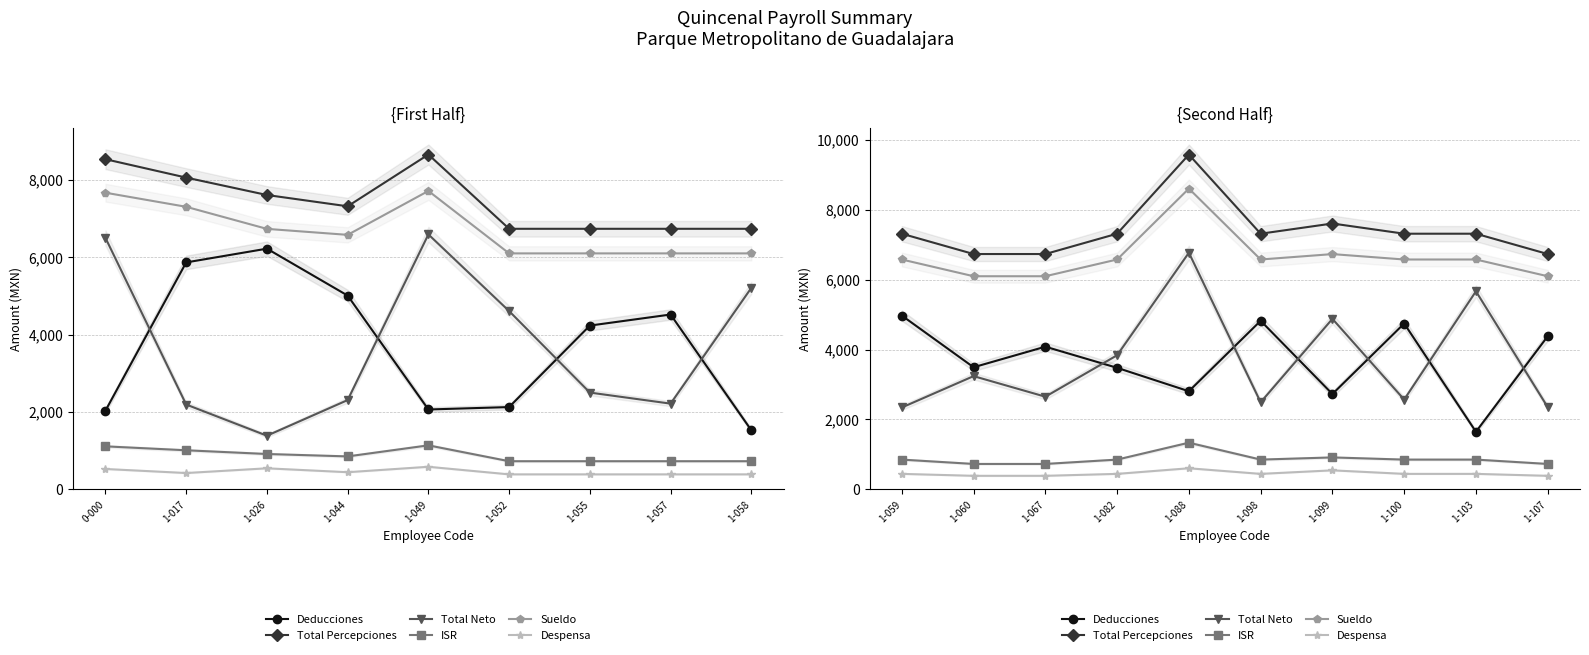

Is this an area chart (filled region under the line)?

No